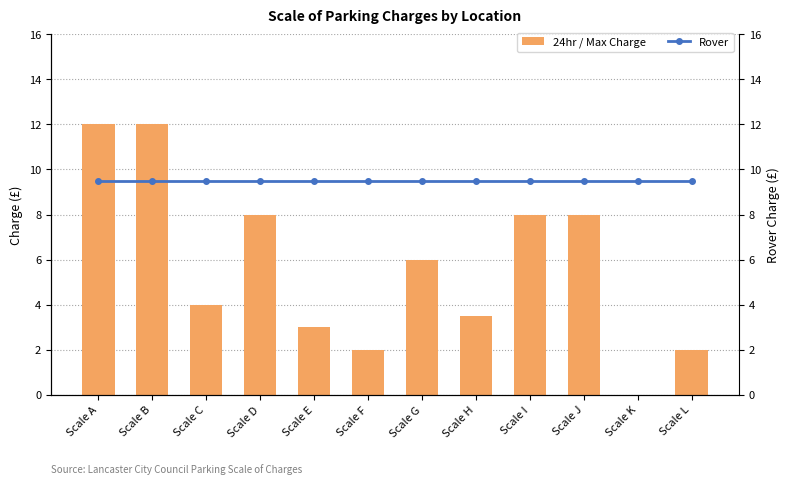

What is the spread (max minus min) of values at Scale A?

2.5